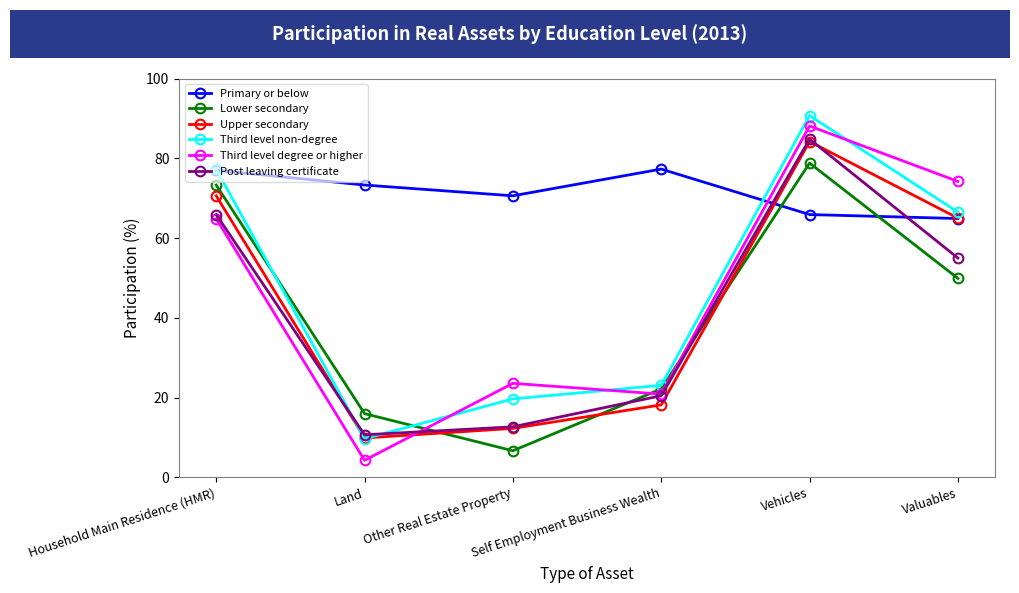

Rank the categories by Upper secondary value from highest to lowest.

Vehicles, Household Main Residence (HMR), Valuables, Self Employment Business Wealth, Other Real Estate Property, Land